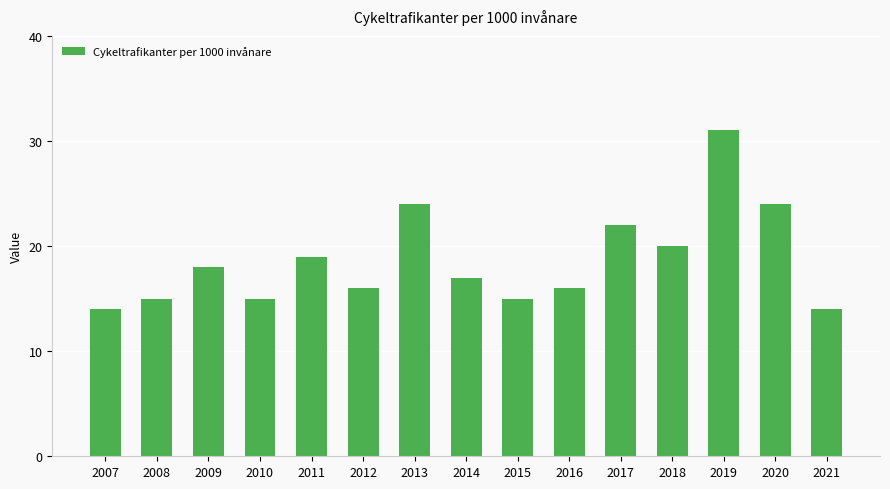

What is the change in value from 2009 to 2012?

-2